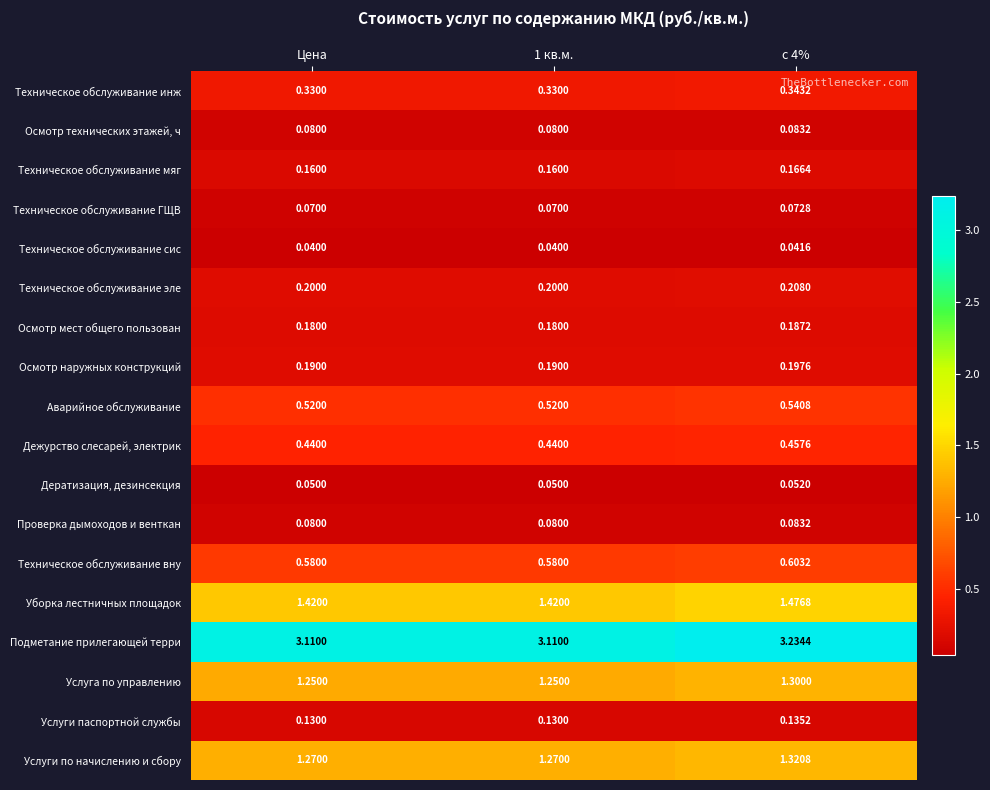

Between 1 кв.м. and с 4%, which series saw the biggest shift?

Подметание прилегающей терри